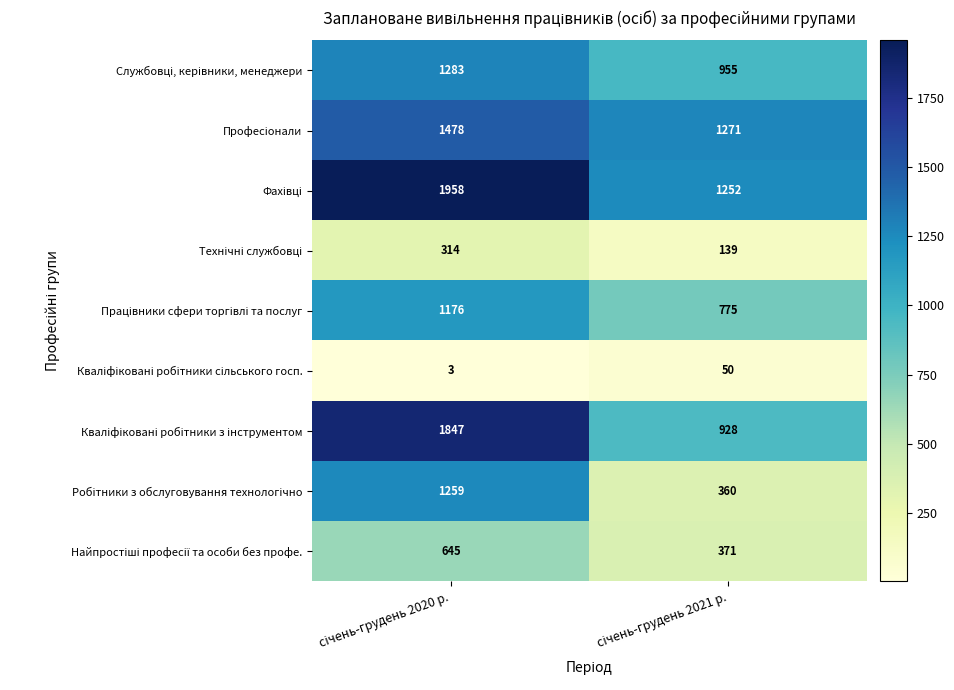

At how many categories does at least one series exceed 241?

2